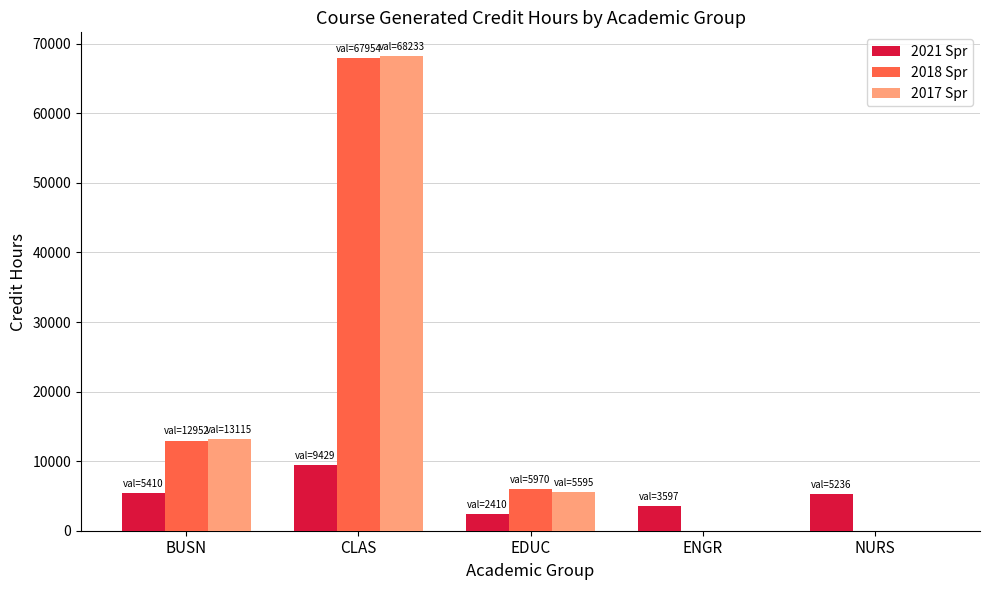

Which label corresponds to the largest value in the chart?

CLAS